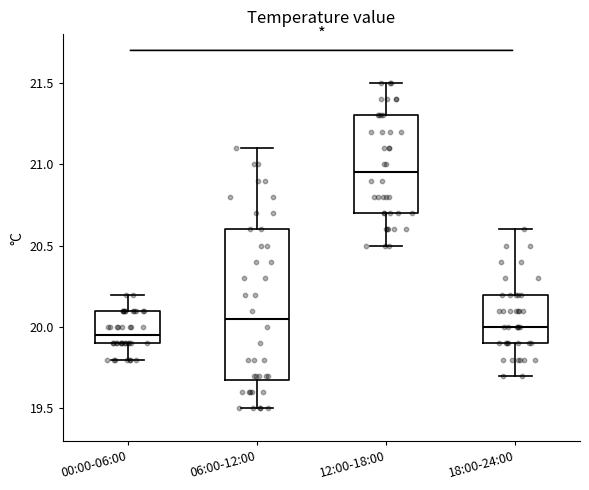

Where does the median line of the box for 06:00-12:00 sit on the y-axis? The values are not printed on the chart, so give them approximately, as read against the axis.

20.05